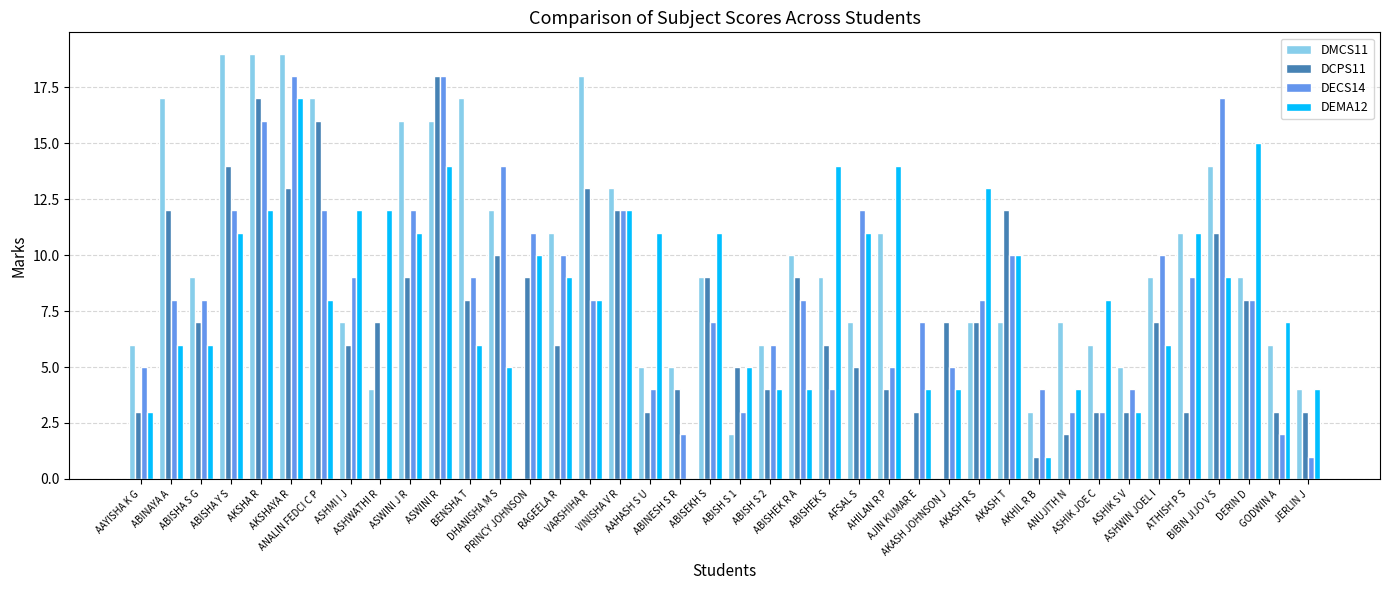

True or false: DMCS11 has a value of 1 at AKHIL R B.

False